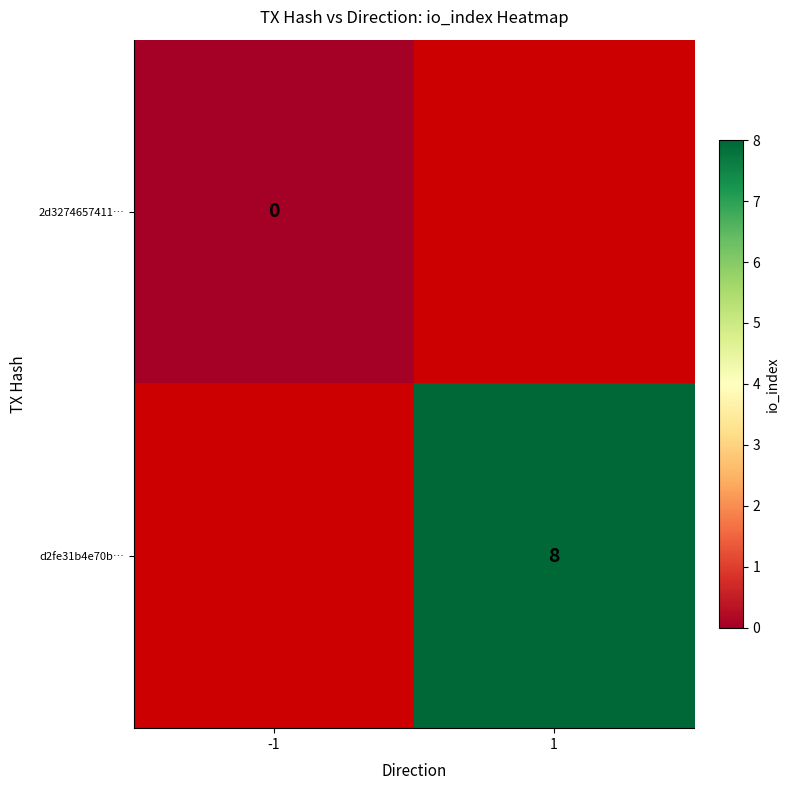

True or false: d2fe31b4e70b… has a value of 8 at 1.

True